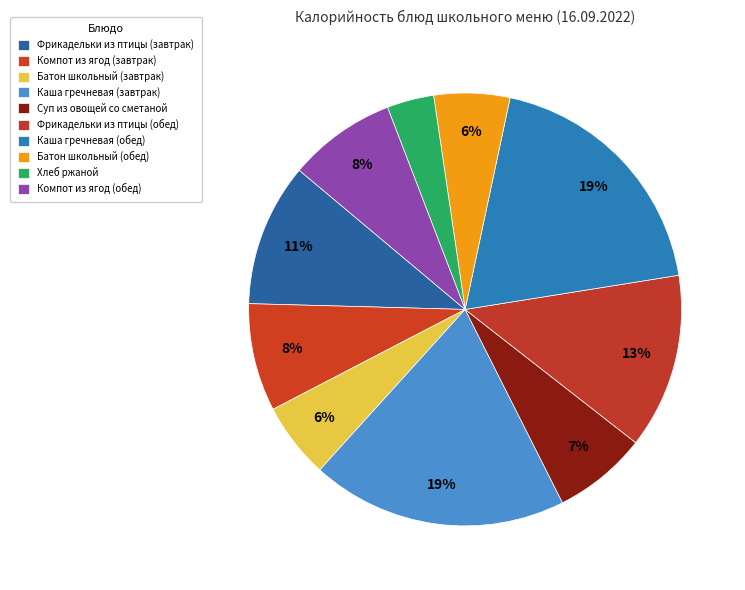

Count the number of slices in the pie.

10